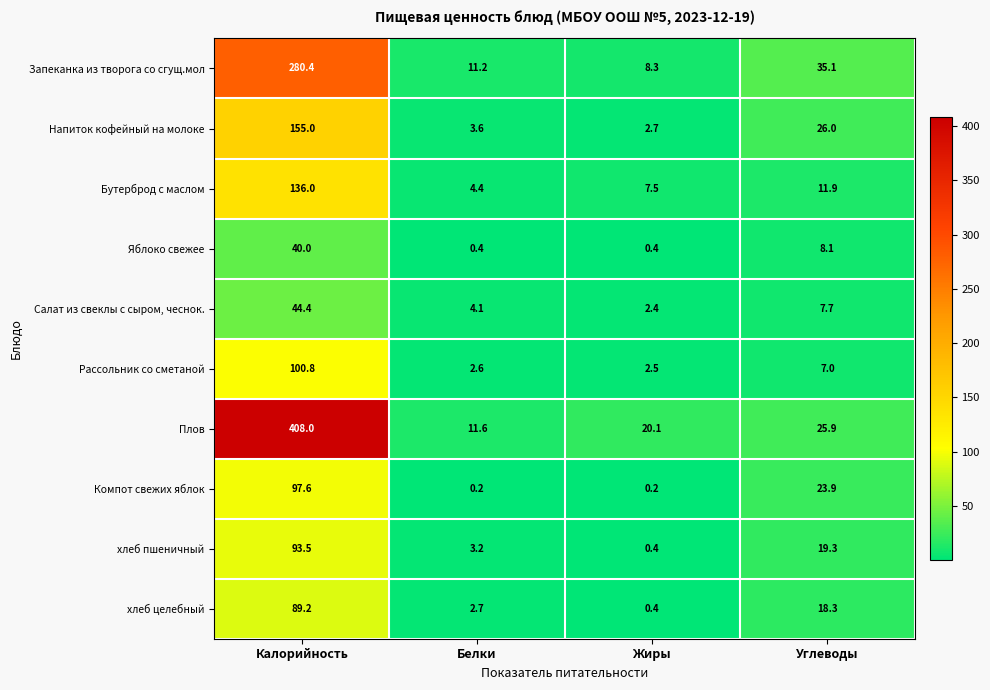

What is the difference between the highest and lowest values at Жиры?

19.9